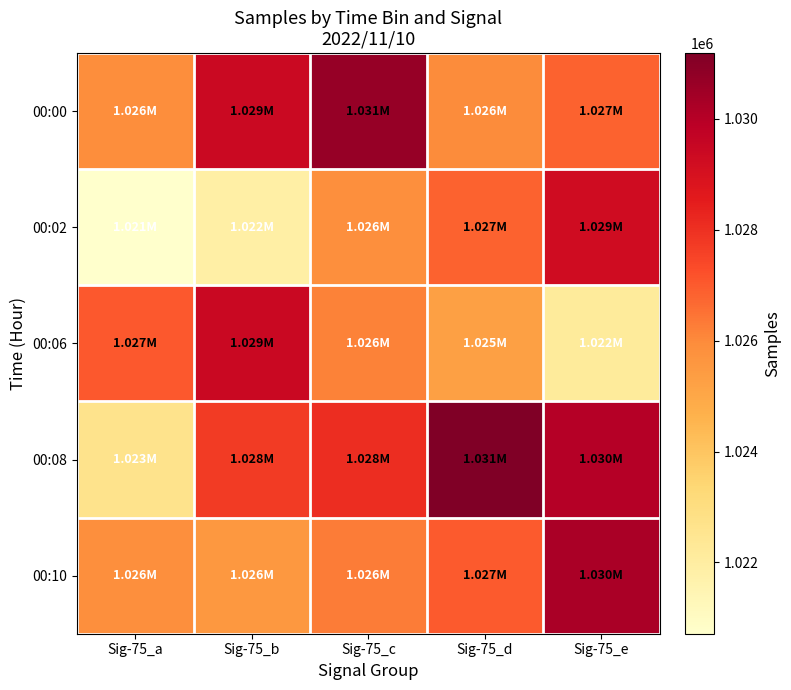

What is the total value across all series at Sig-75_c?

5137047